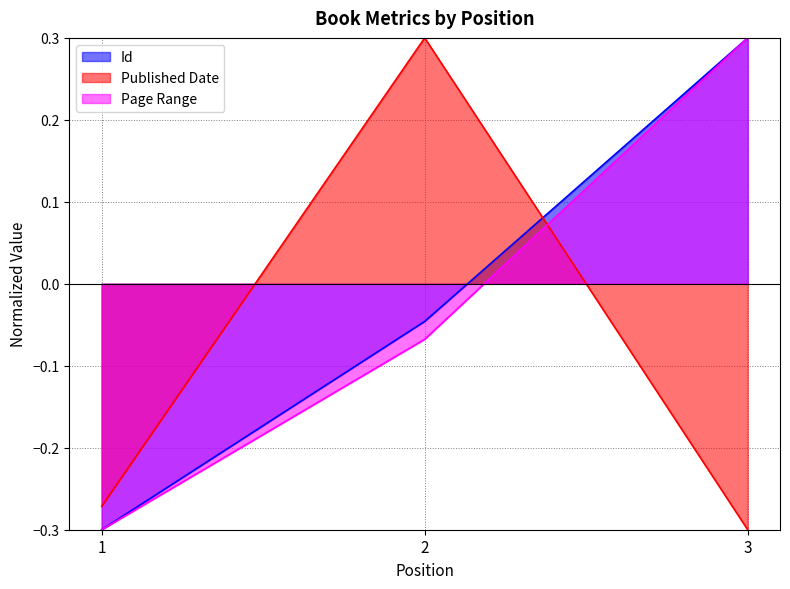

How many data points in Id are above 0?

1